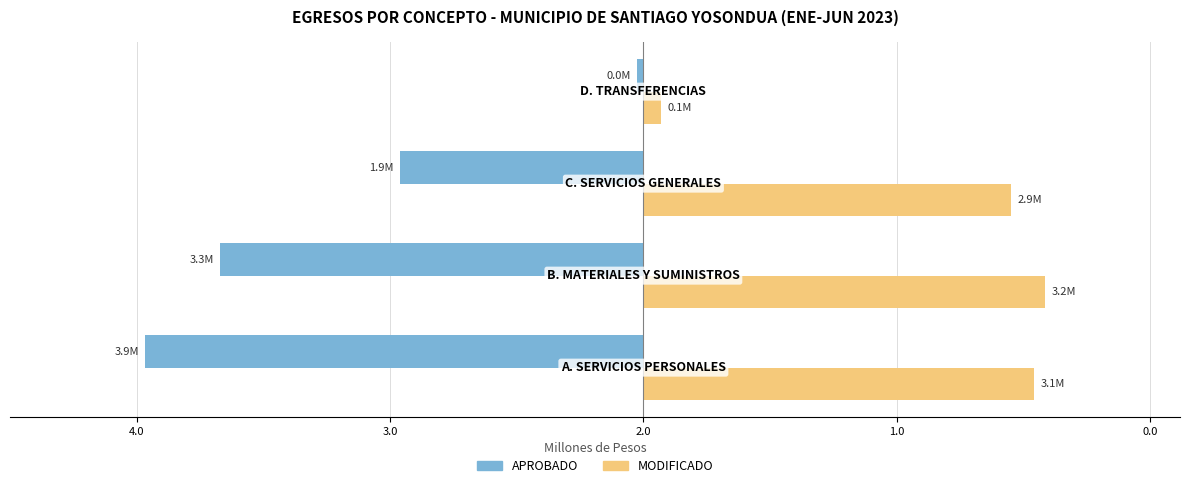

Which series has the largest range (max minus min)?

APROBADO